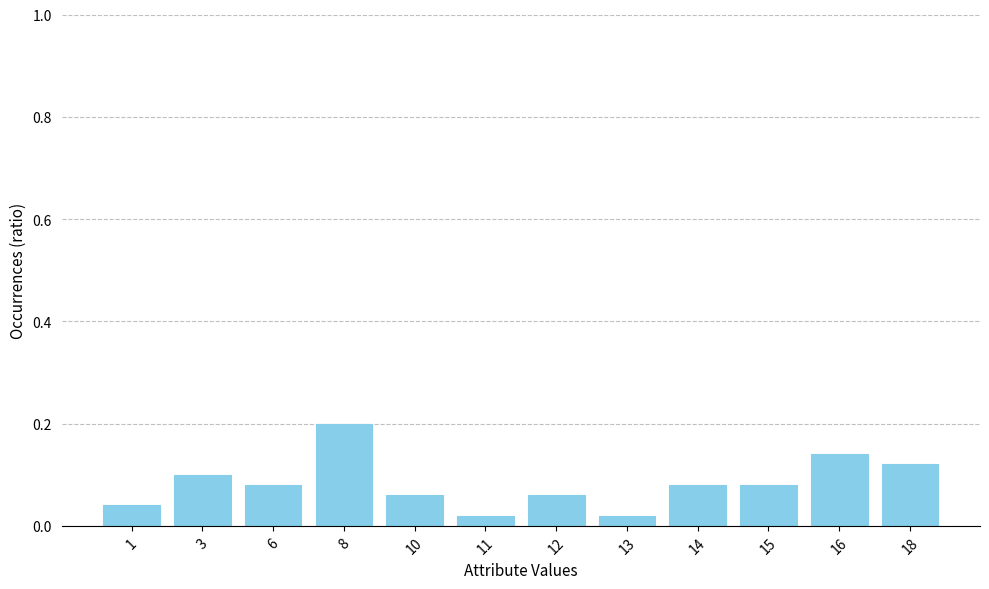

How many bars are there in total?

12